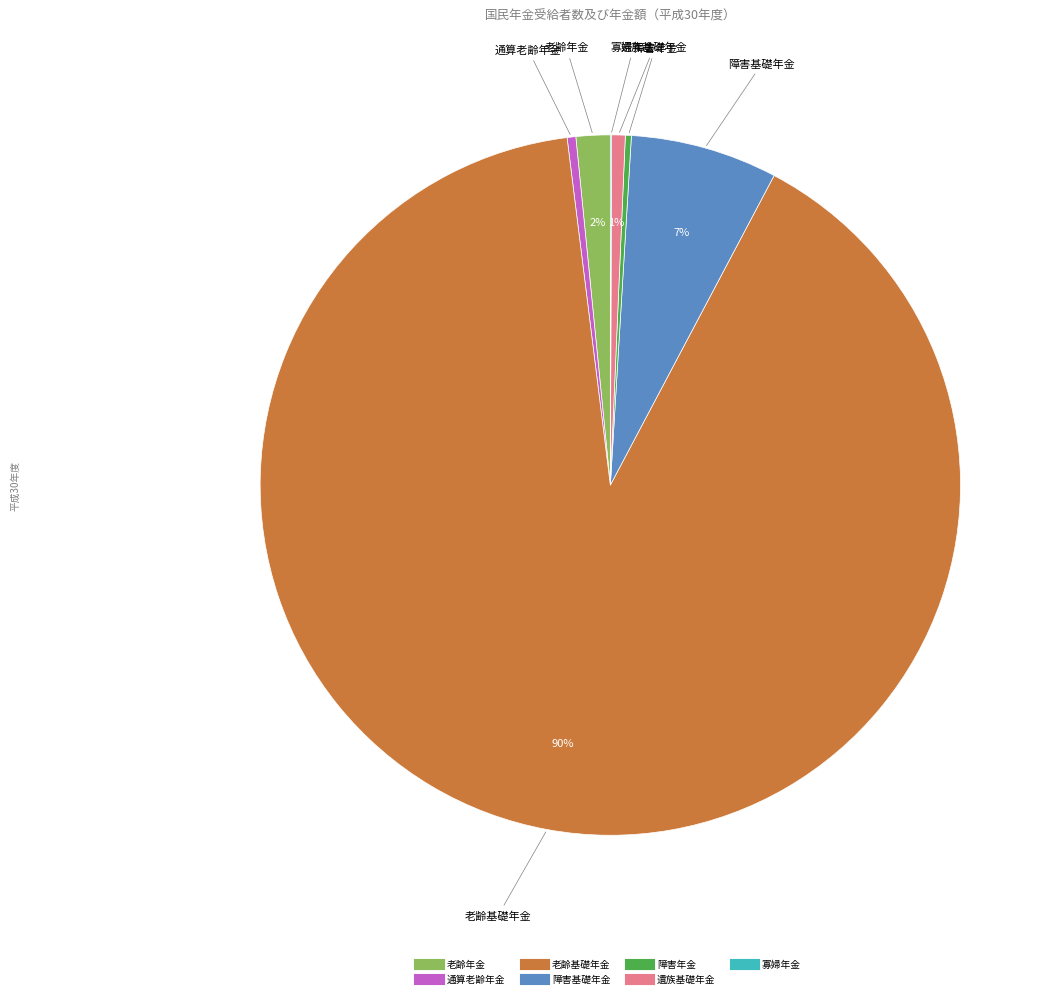

Is there a majority slice in this chart?

Yes